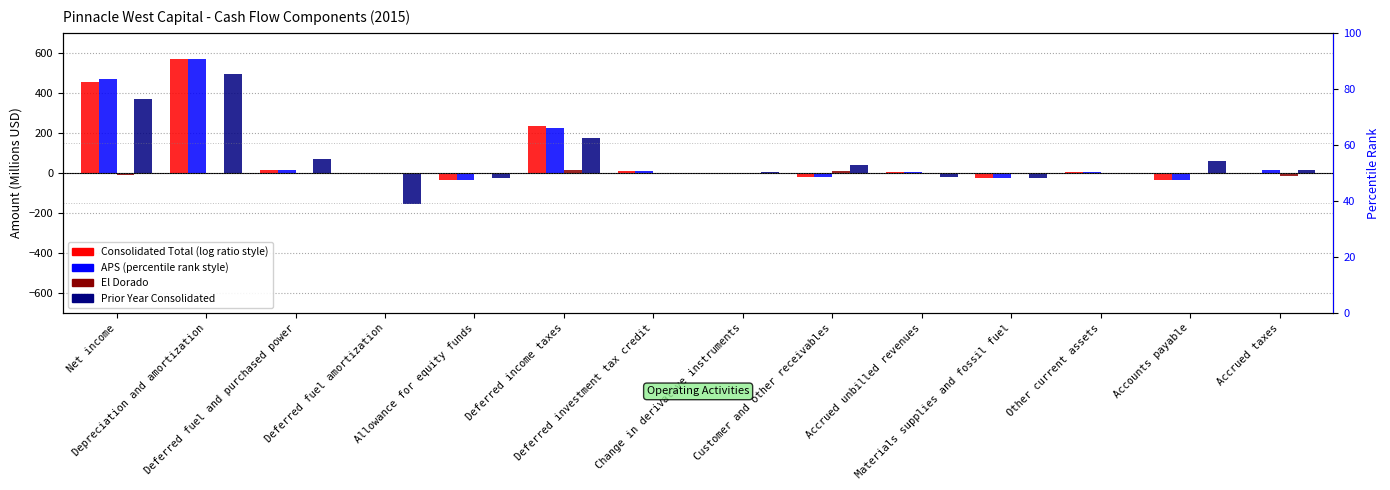

What is the sum of all Prior Year Consolidated values?

993.9